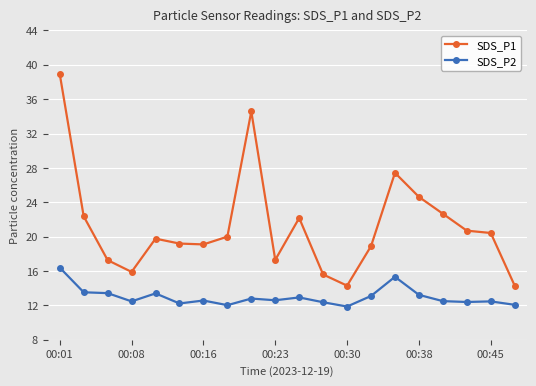

Which series has the largest total across all categories?

SDS_P1